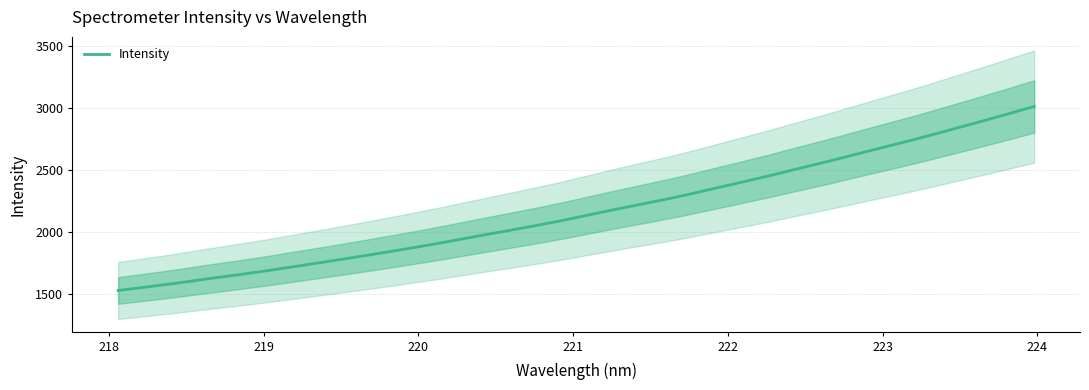

What is the minimum value for Intensity?

1532.0